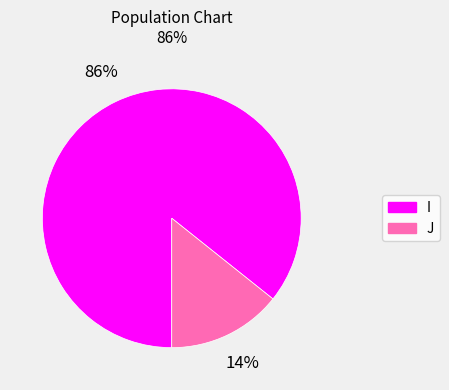

The I slice represents 72% of the pie. True or false?

False